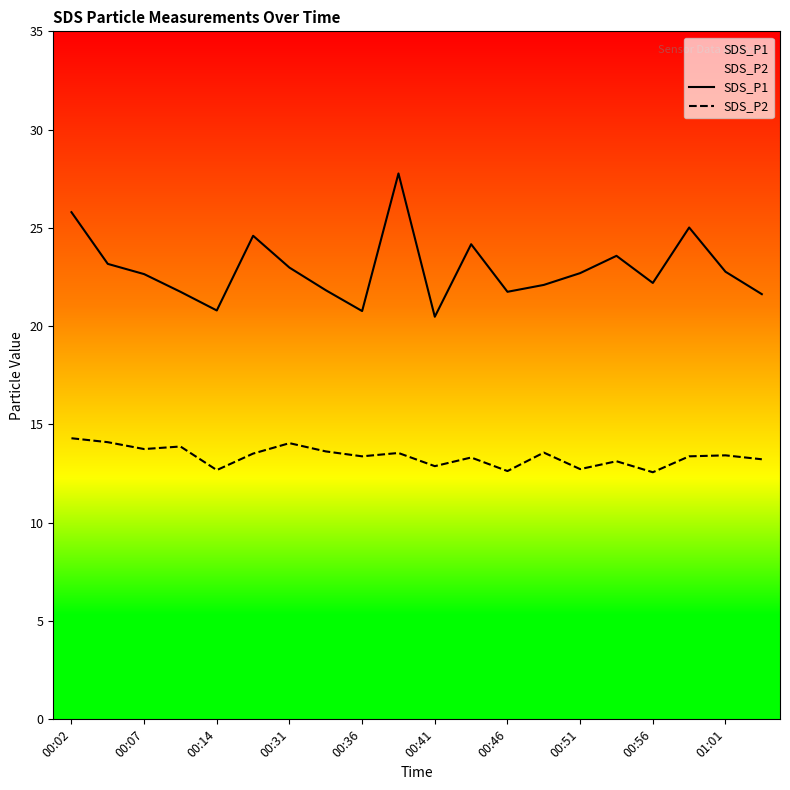

True or false: SDS_P1 has a value of 23.0 at 00:31.

True